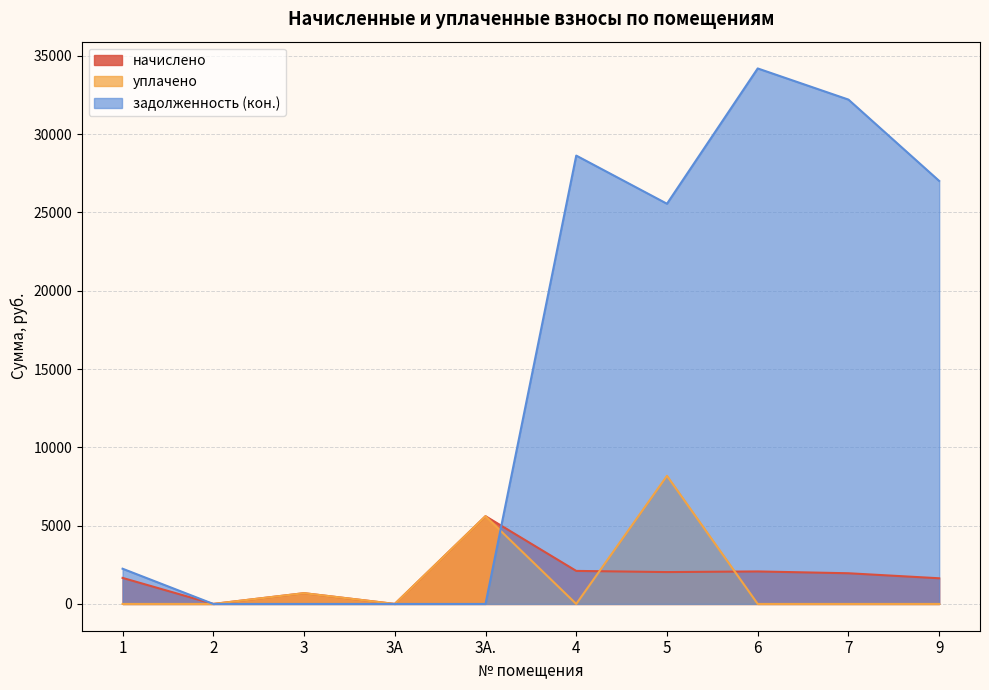

What is the label of the 1st point from the left?

1